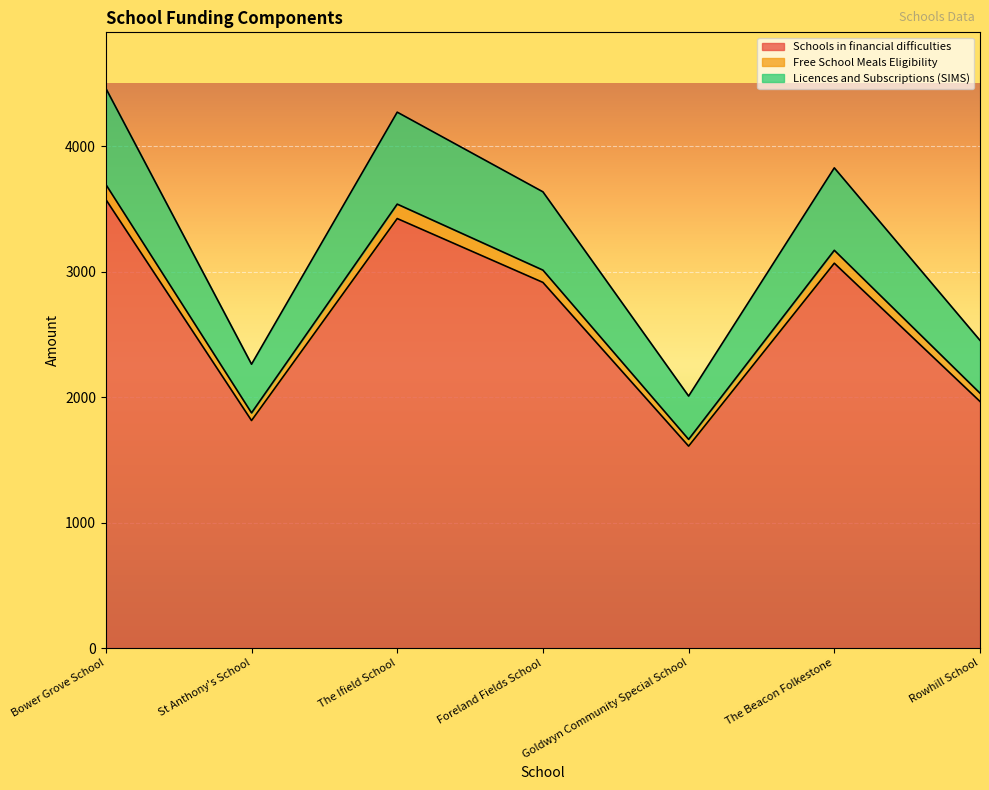

Count the number of data series in this chart.

3